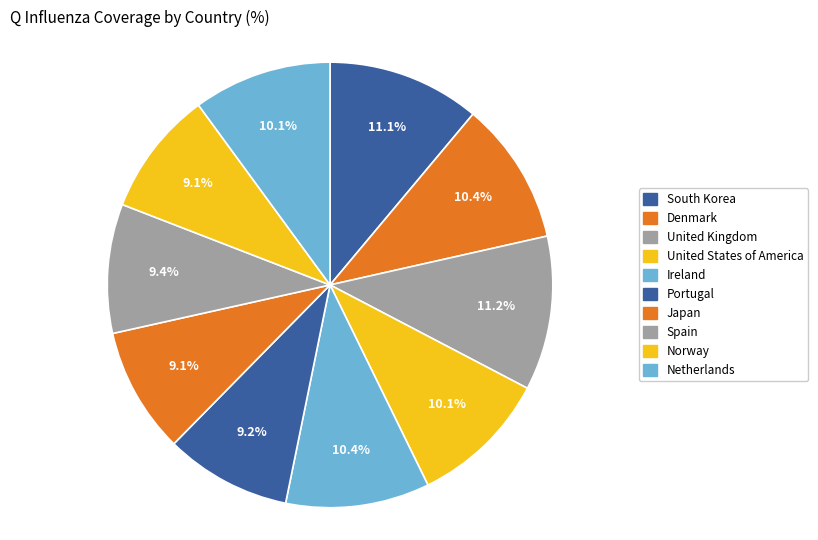

Count the number of slices in the pie.

10